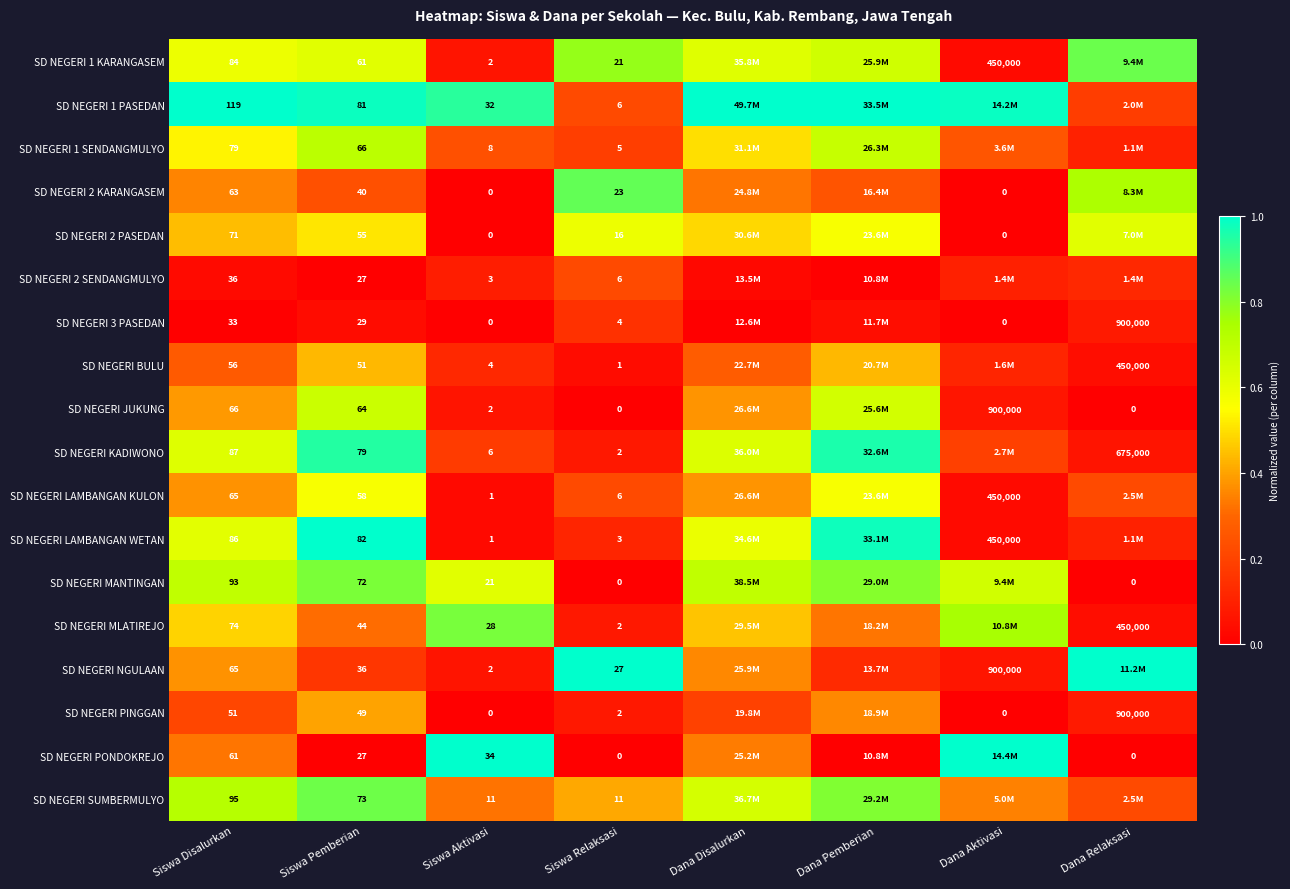

Is the value of SD NEGERI MANTINGAN at Siswa Pemberian greater than the value of SD NEGERI BULU at Siswa Aktivasi?

Yes